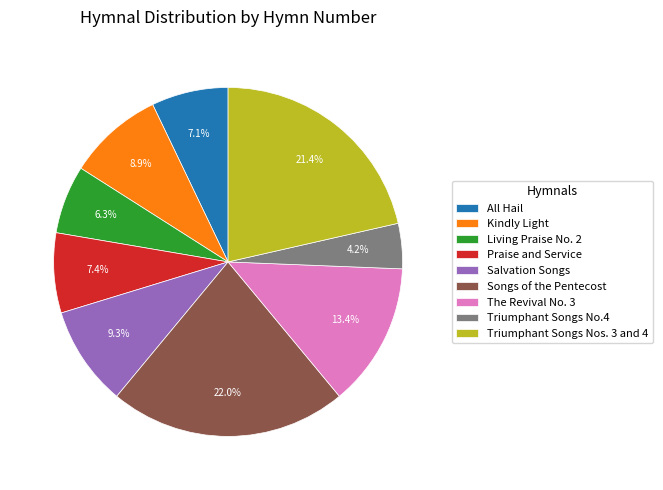

What is the total percentage of Praise and Service and Kindly Light?

16.3%